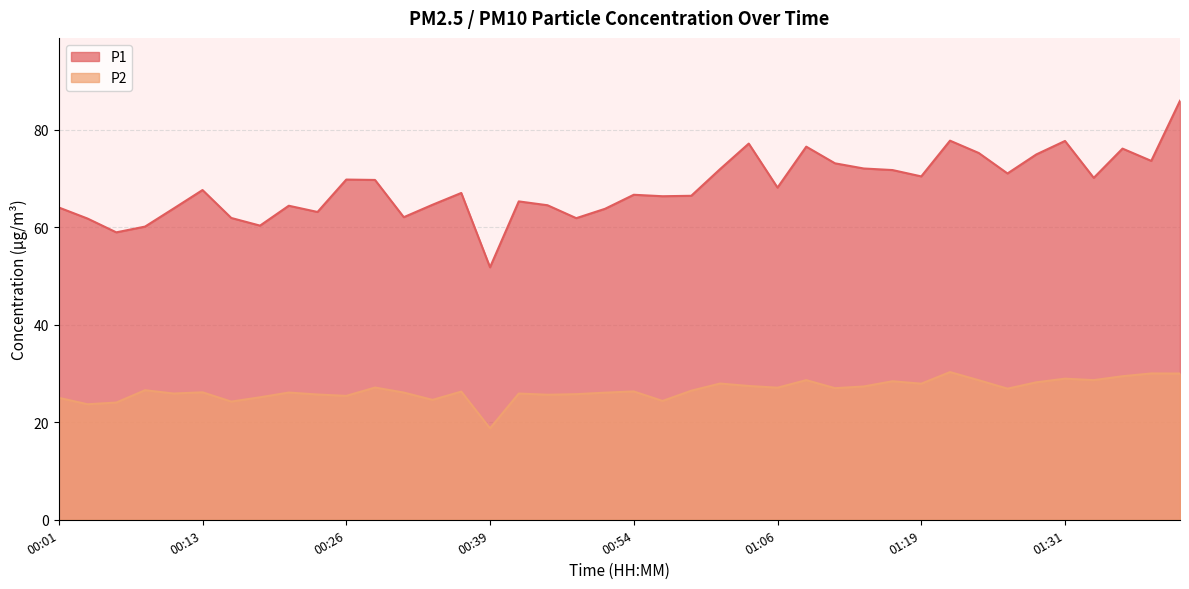

At which category does P2 reach its first local valley?

00:03